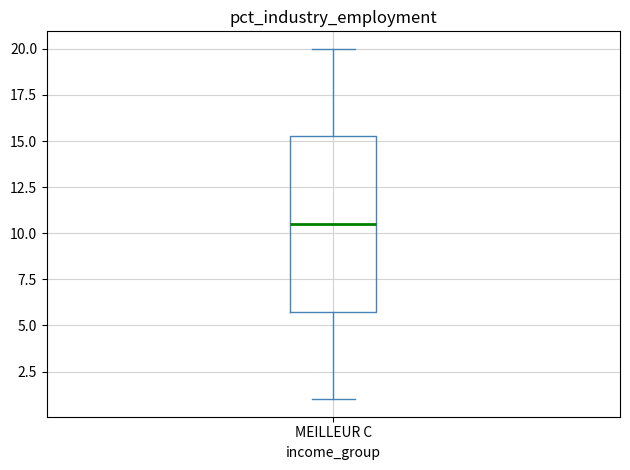

Transcribe this box plot: give where the median line is, the range the box spans, and where the two whiskers end, as read against the y-axis. The values are not printed on the chart, so give them approximately, as read against the axis.

median 10.5, box 6.0 to 15.5, whiskers 1.0 to 20.0